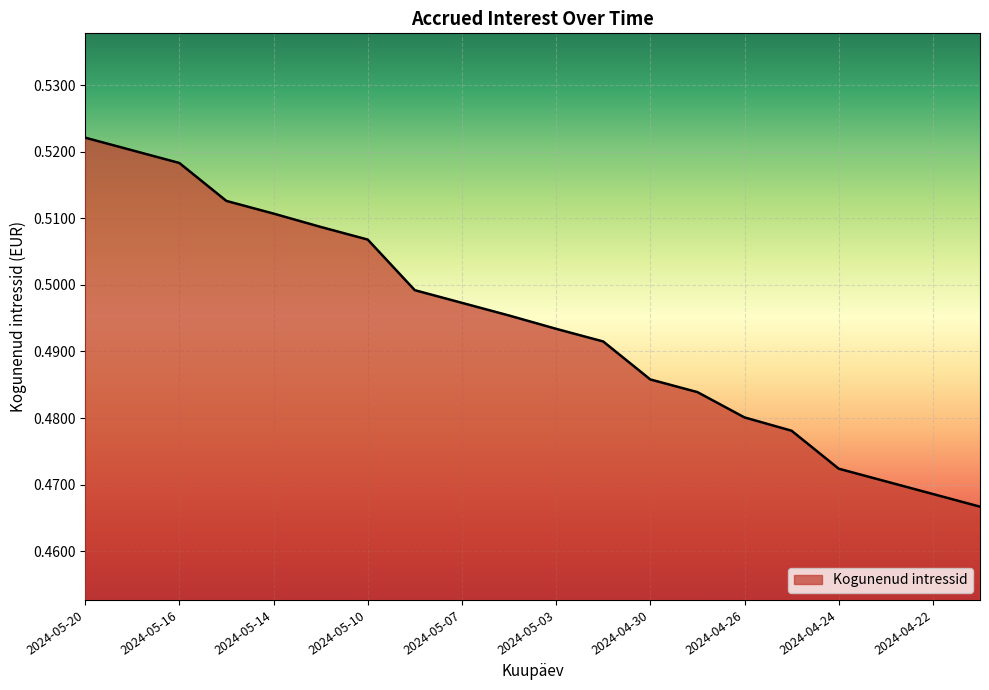

Is this an area chart (filled region under the line)?

Yes